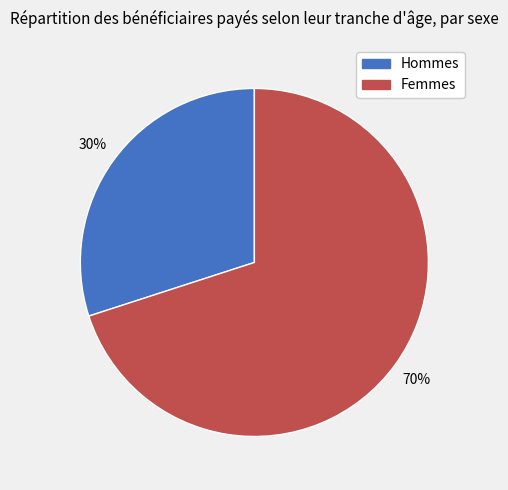

Combined, do Femmes and Hommes account for over 50%?

Yes